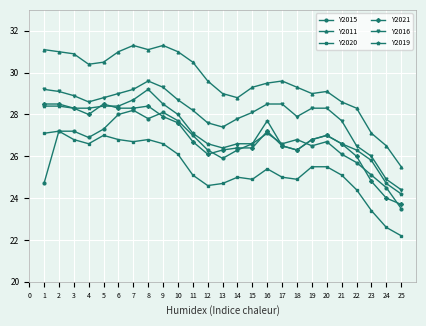

What is the difference between the second highest and minimum values in the Y2019 series?

4.5